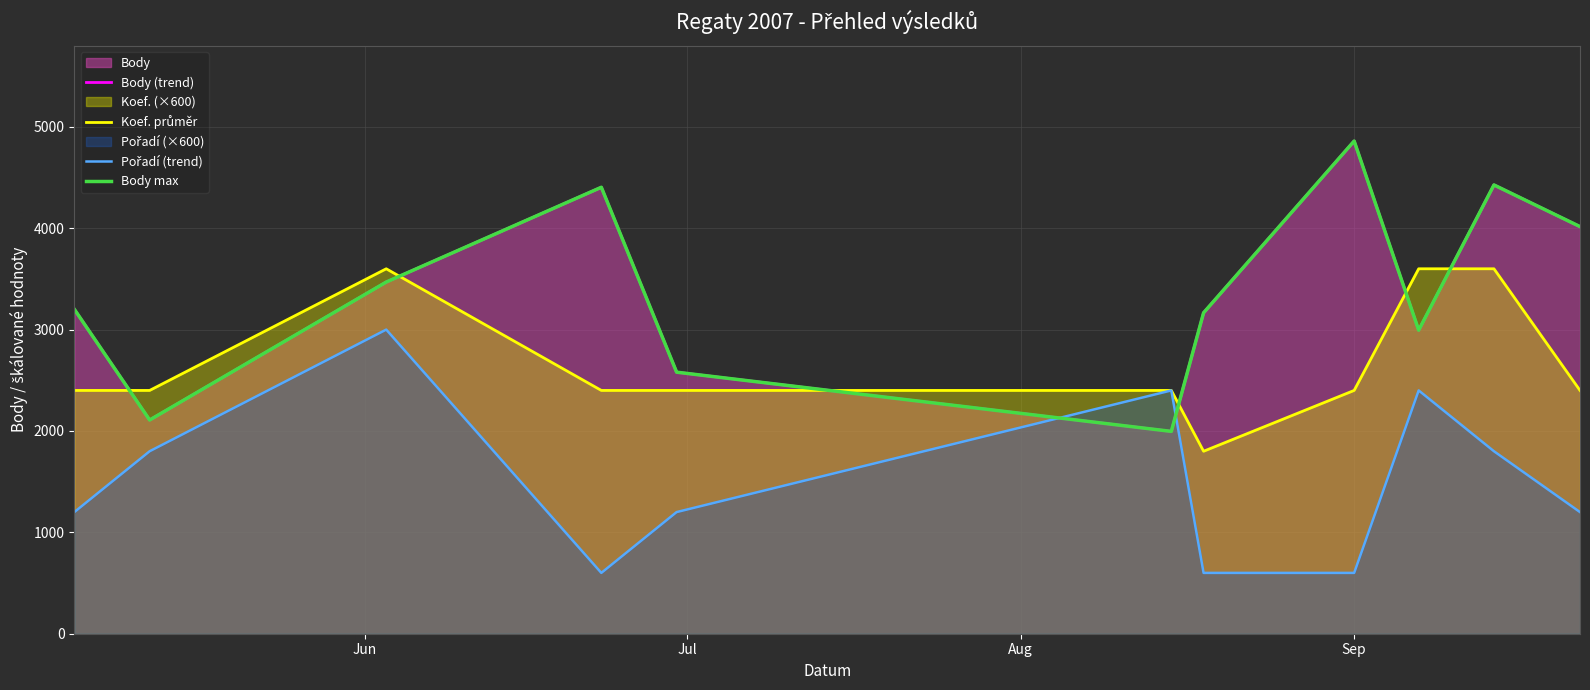

Which series changed the most between Aug and 7?

Pořadí (trend)